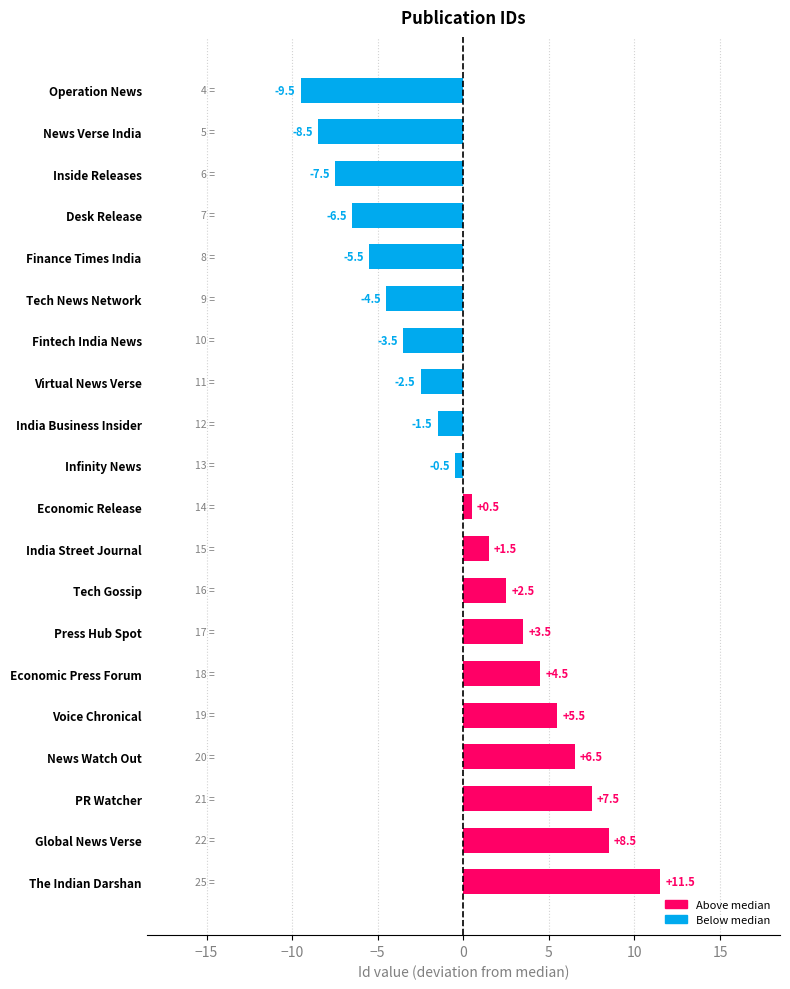

Reading top to bottom, transcribe all the data shown in this chart.

Operation News=-9.5	News Verse India=-8.5	Inside Releases=-7.5	Desk Release=-6.5	Finance Times India=-5.5	Tech News Network=-4.5	Fintech India News=-3.5	Virtual News Verse=-2.5	India Business Insider=-1.5	Infinity News=-0.5	Economic Release=0.5	India Street Journal=1.5	Tech Gossip=2.5	Press Hub Spot=3.5	Economic Press Forum=4.5	Voice Chronical=5.5	News Watch Out=6.5	PR Watcher=7.5	Global News Verse=8.5	The Indian Darshan=11.5